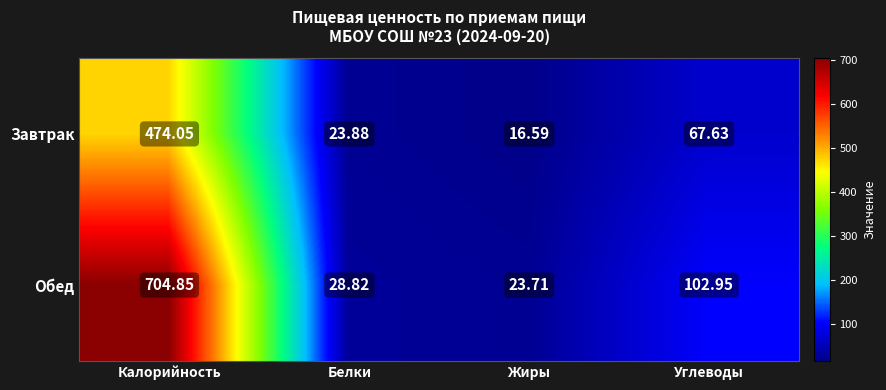

Which series has the largest total across all categories?

Обед